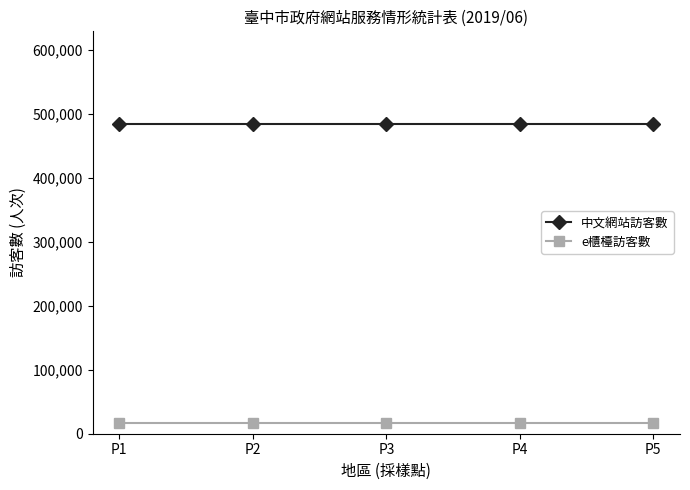

Reading left to right, what are all the values shown in this chart?

中文網站訪客數: P1=483521	P2=483521	P3=483521	P4=483521	P5=483521
e櫃檯訪客數: P1=16816	P2=16816	P3=16816	P4=16816	P5=16816